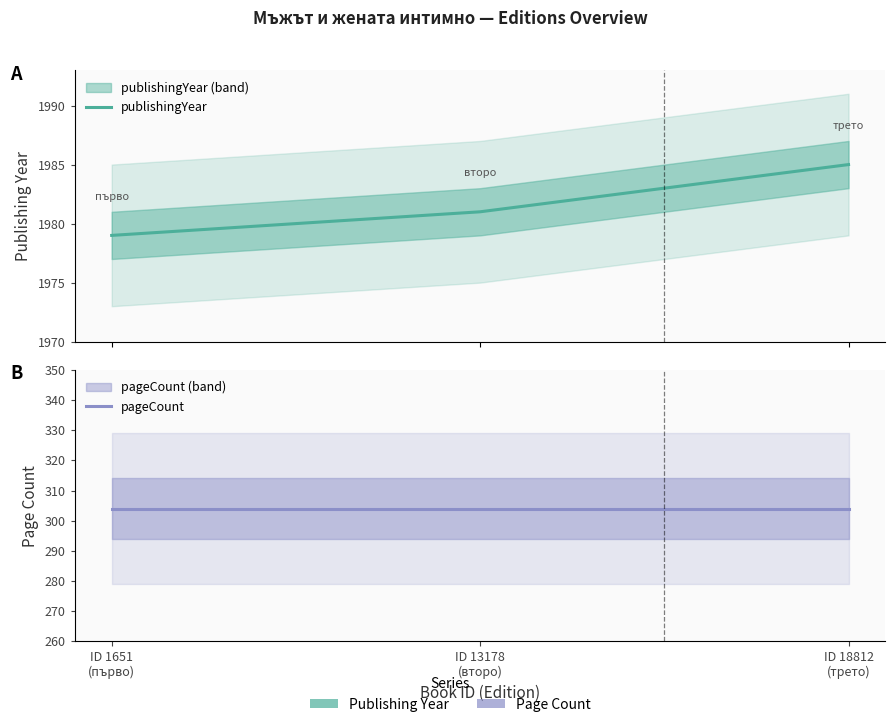

How many distinct data groups are displayed?

2